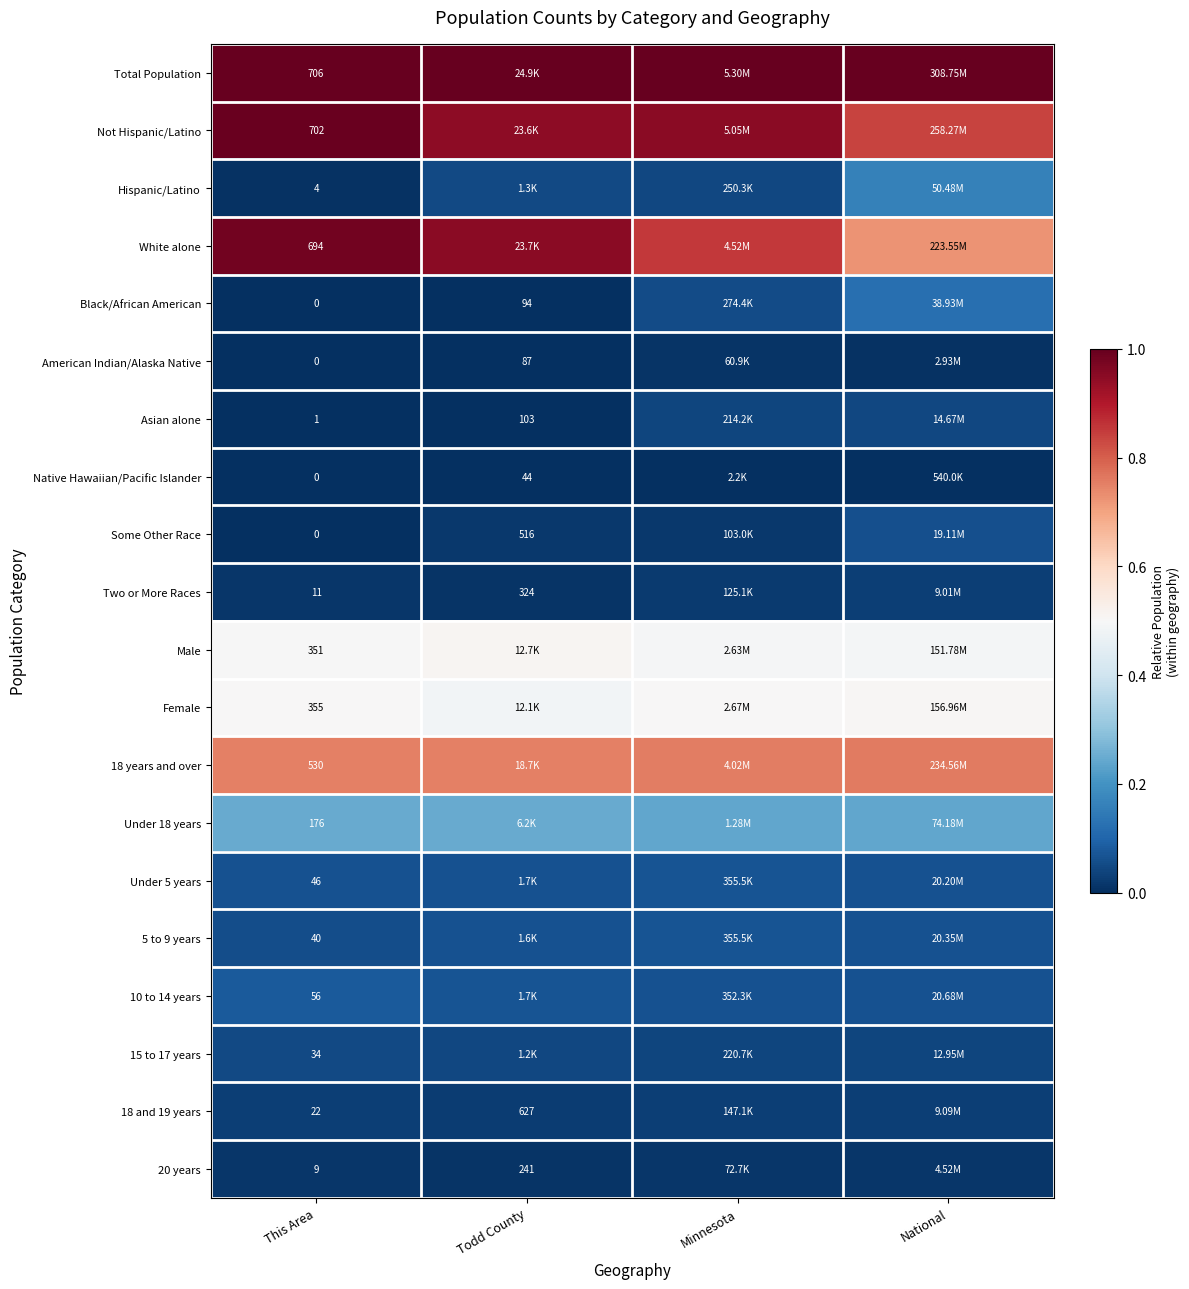

Is the value of Hispanic/Latino at This Area greater than the value of 15 to 17 years at This Area?

No